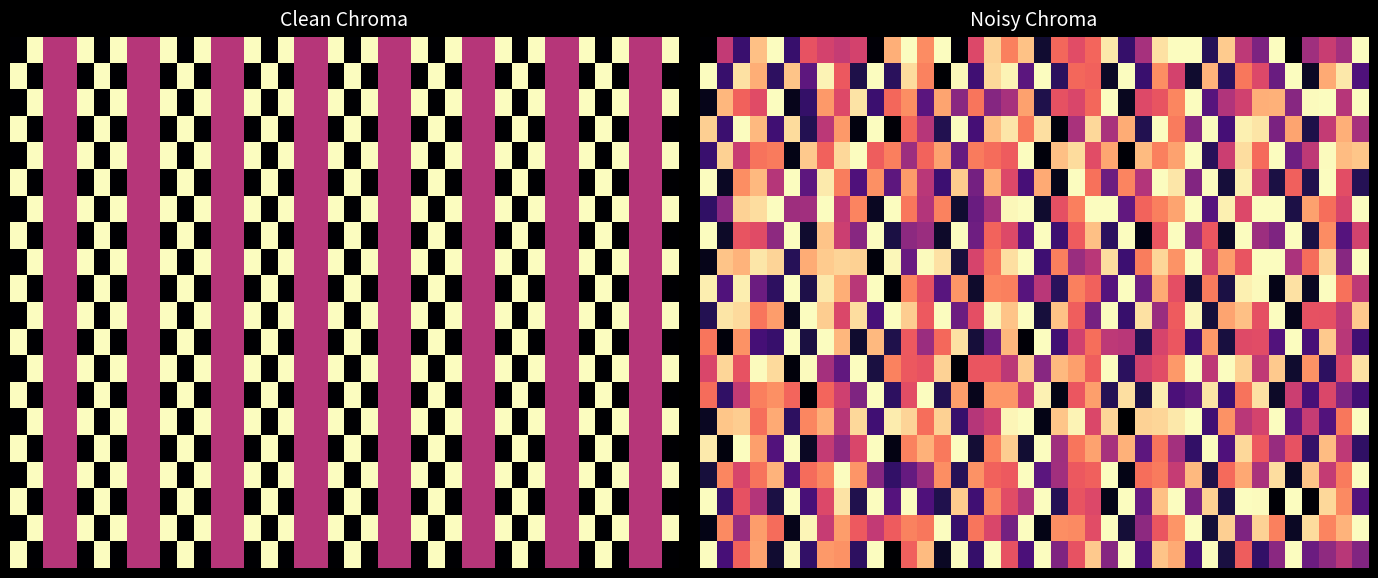

True or false: 0.0 has a value of 0.0 at 10.

True